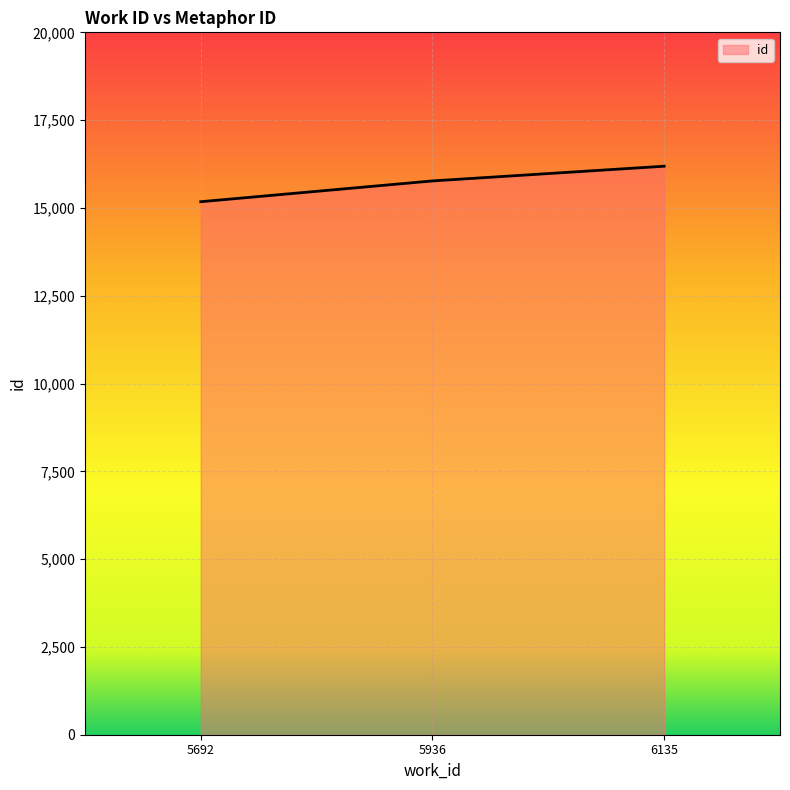

Count the number of data series in this chart.

1